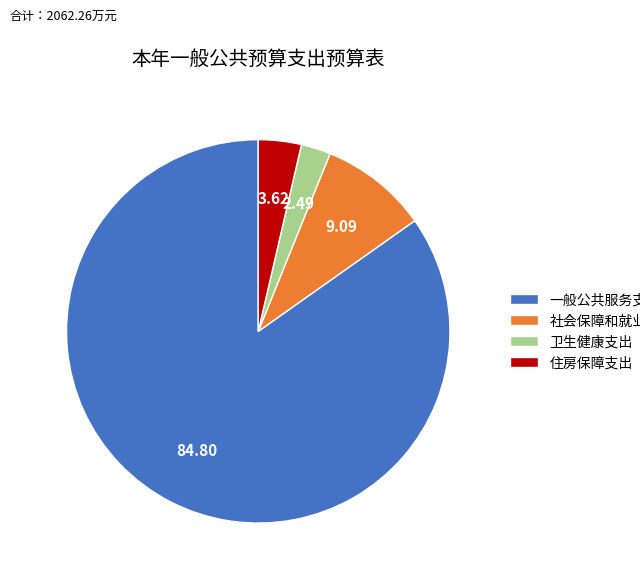

How many slices are in this pie chart?

4